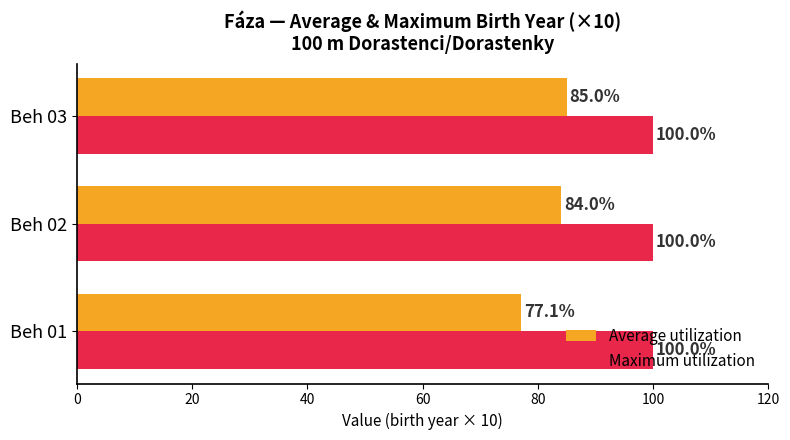

The value of Maximum utilization at Beh 02 is 20.5. True or false?

False